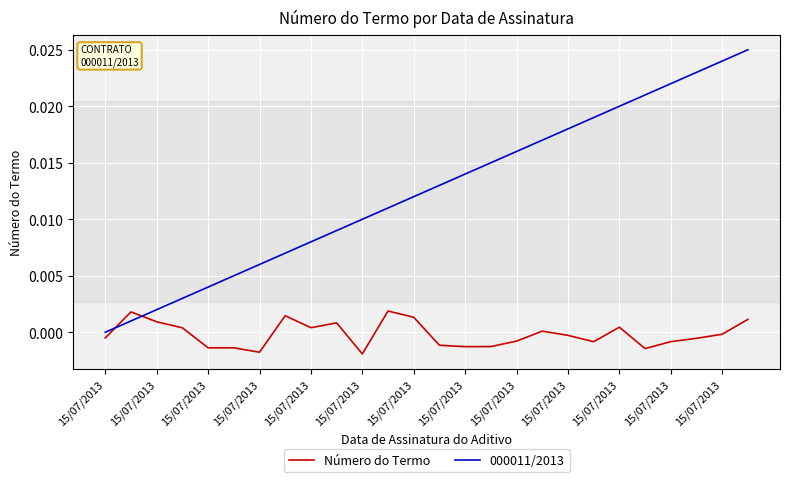

After their last crossing, which series has the higher values: 000011/2013 or Número do Termo?

000011/2013